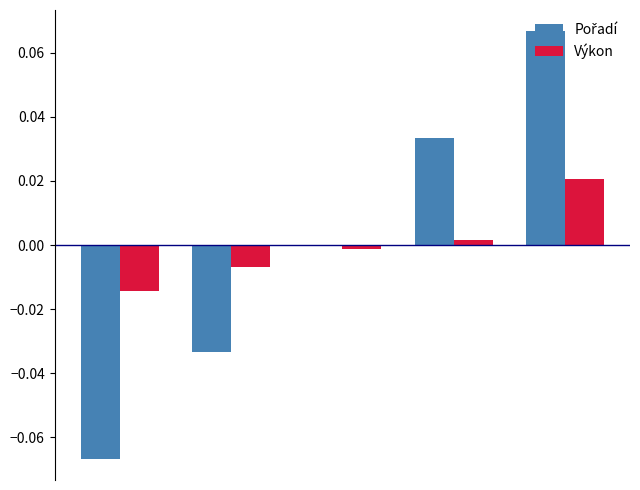

Count the number of categories in the chart.

5